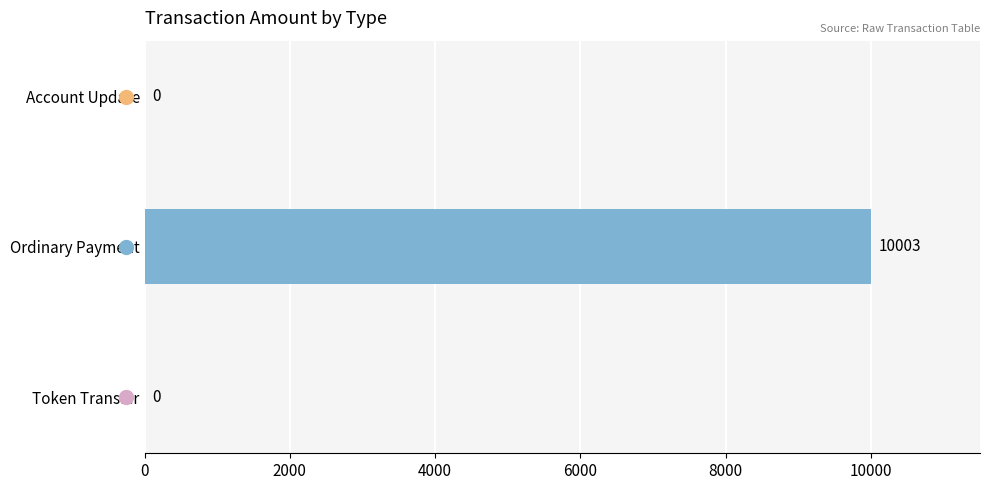

Does the chart contain stacked bars?

No